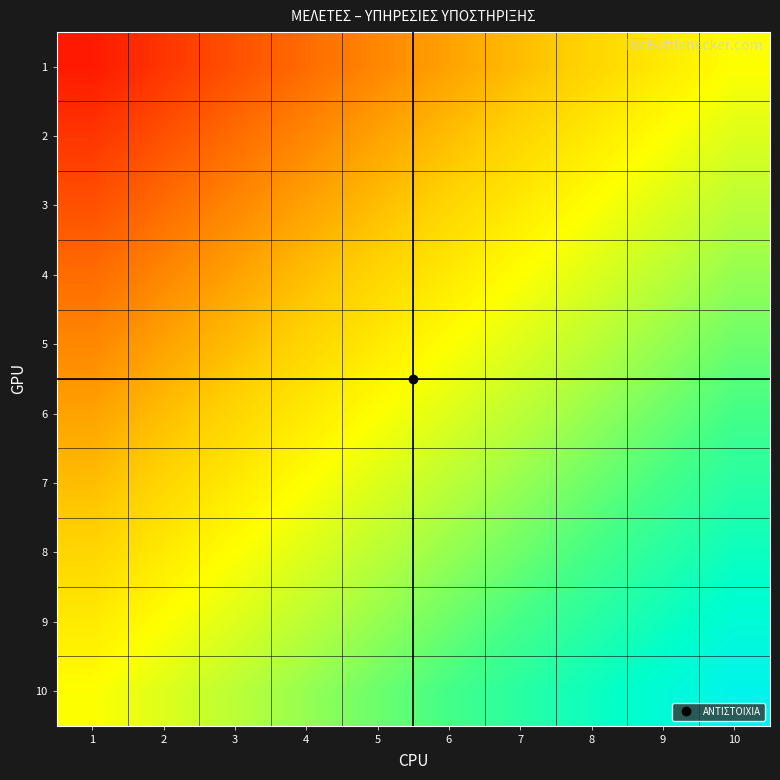

What is the maximum value shown in the chart?

0.9